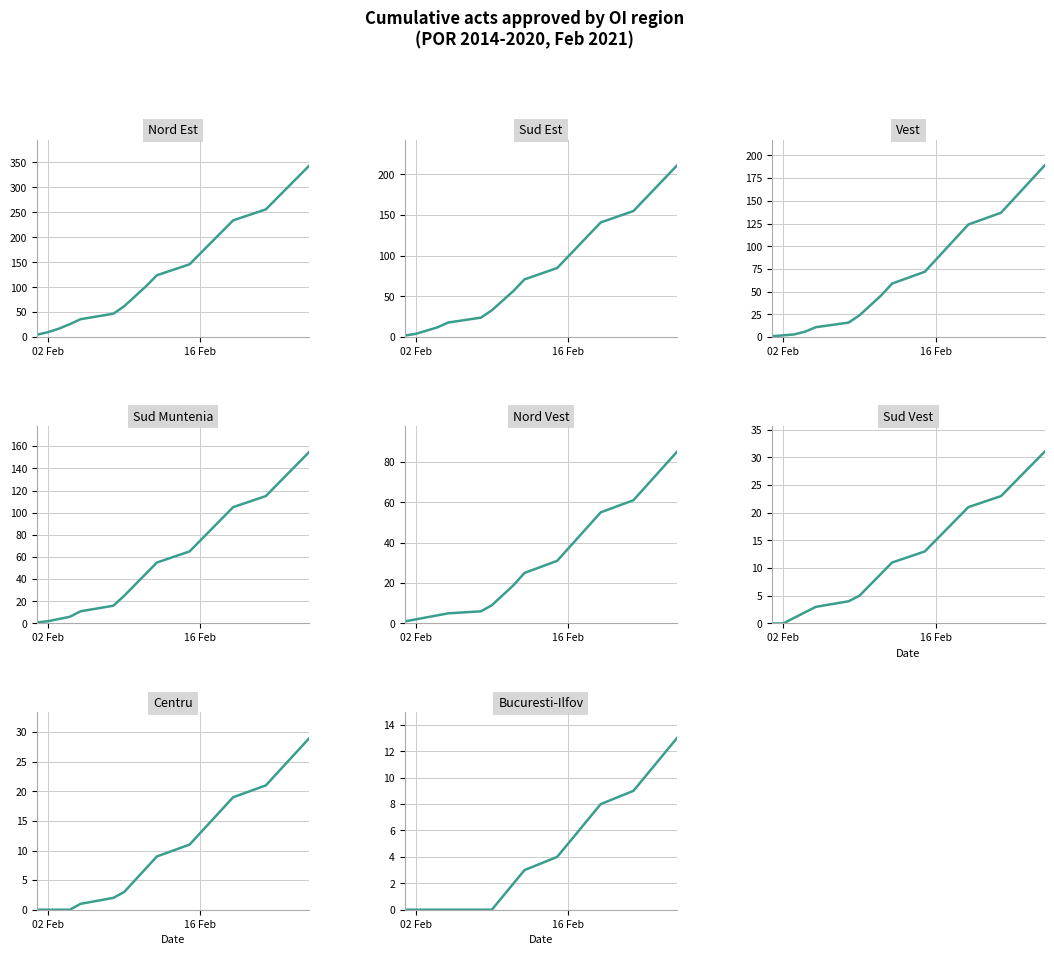

What is the maximum value shown in the chart?

344